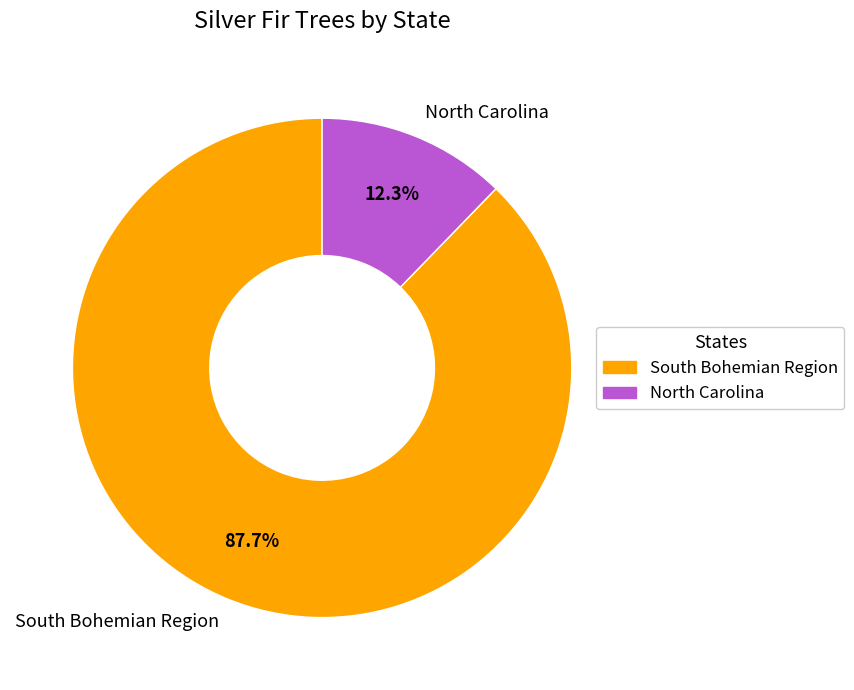

Does North Carolina account for over 50% of the chart?

No